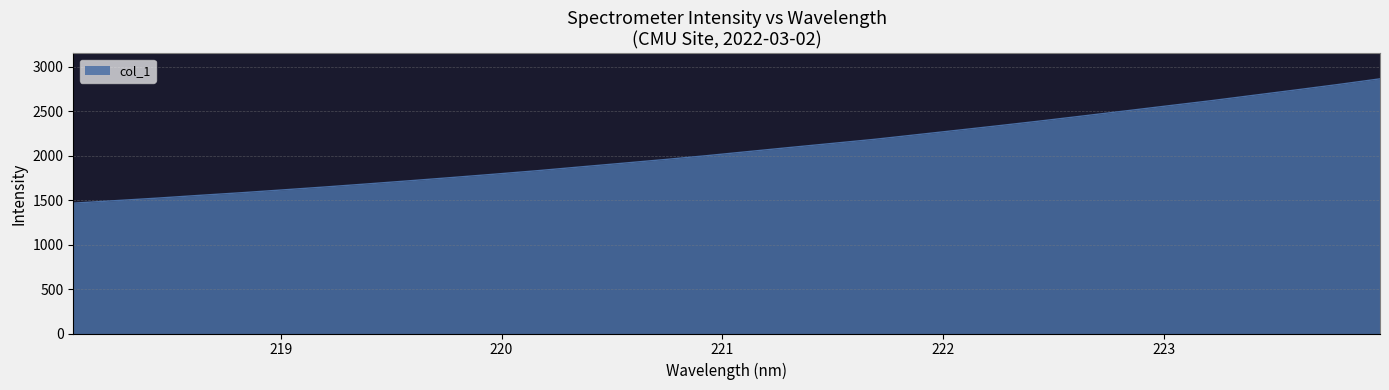

What is the difference between the maximum and minimum values?

1398.2